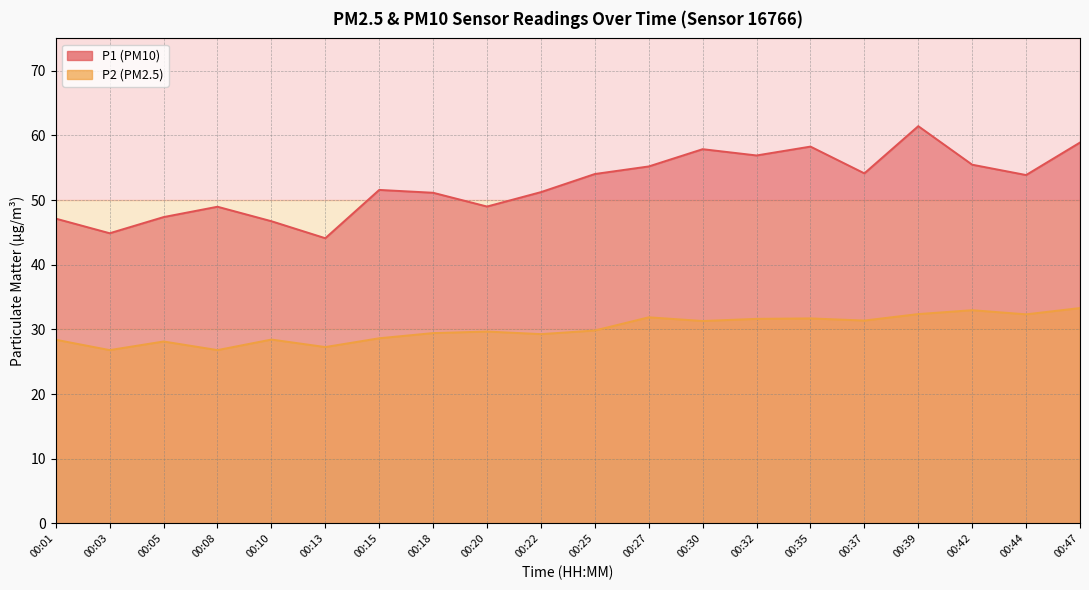

At which label does P2 first exceed 29?

00:18